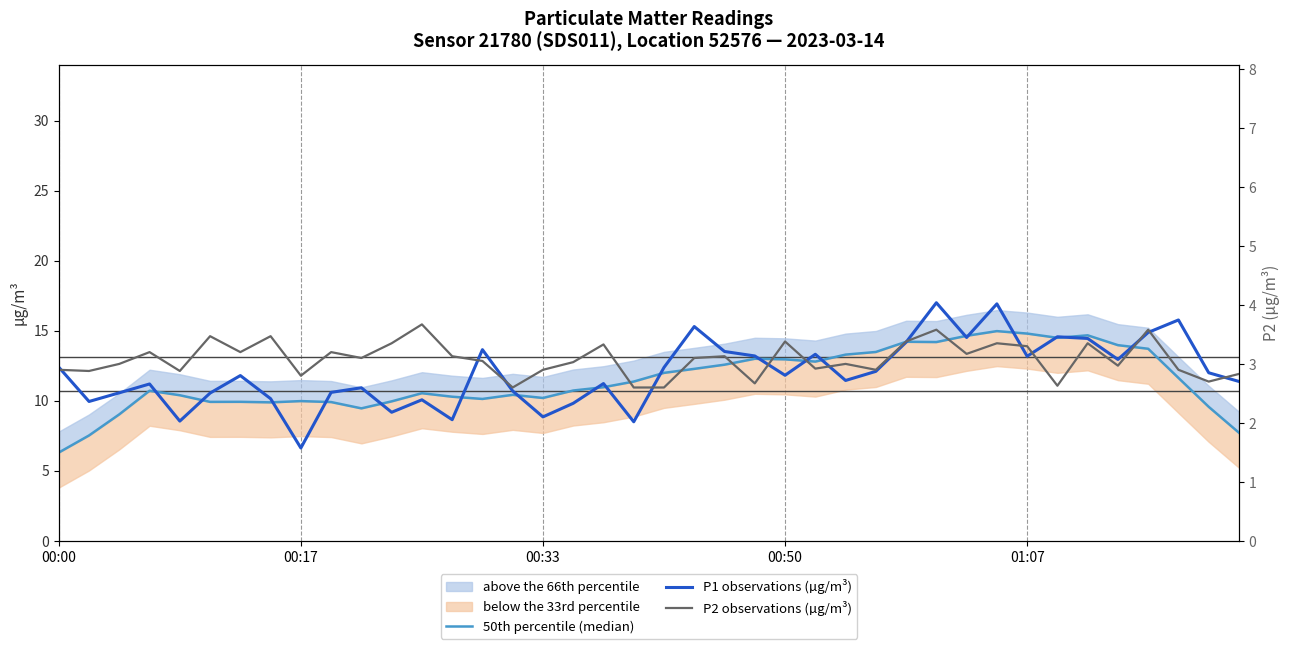

True or false: 50th percentile (median) and P2 observations (µg/m³) cross at least once.

False